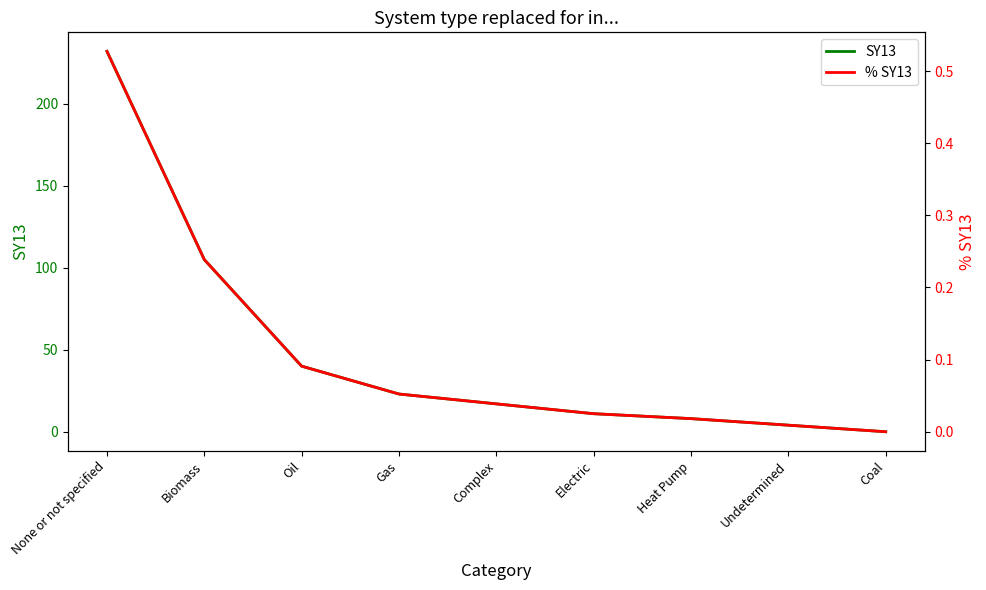

Between None or not specified and Oil, which series saw the biggest shift?

SY13